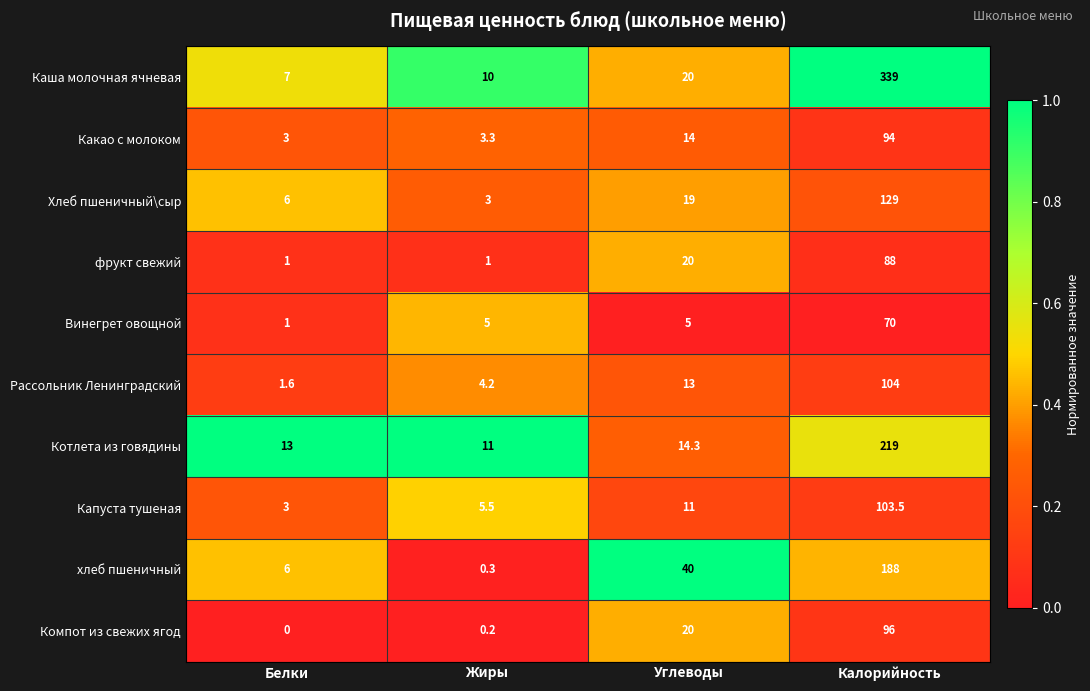

What is the sum of all Каша молочная ячневая values?

376.0